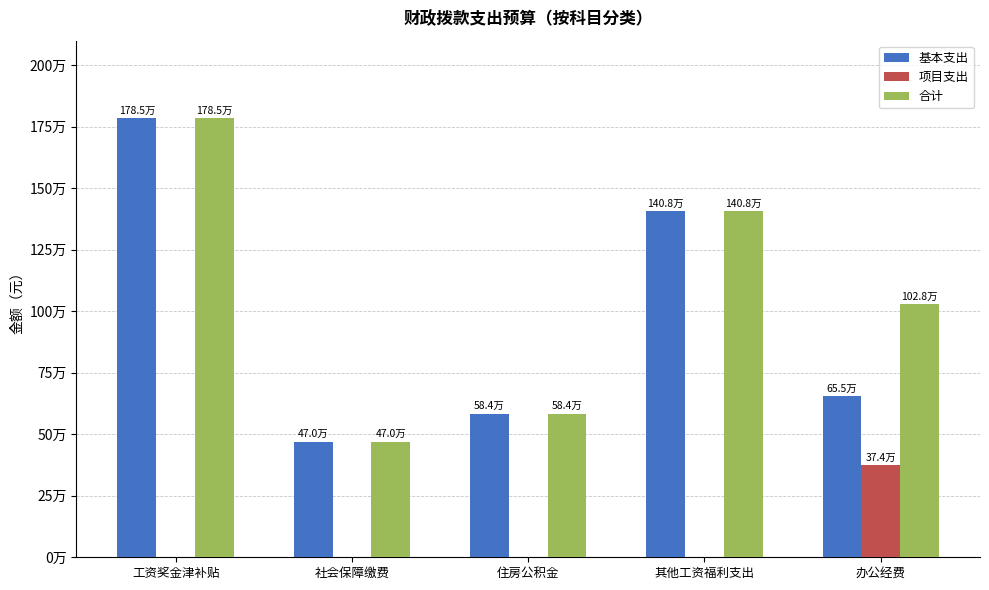

What is the difference between the 合计 values at 工资奖金津补贴 and 办公经费?

756818.7